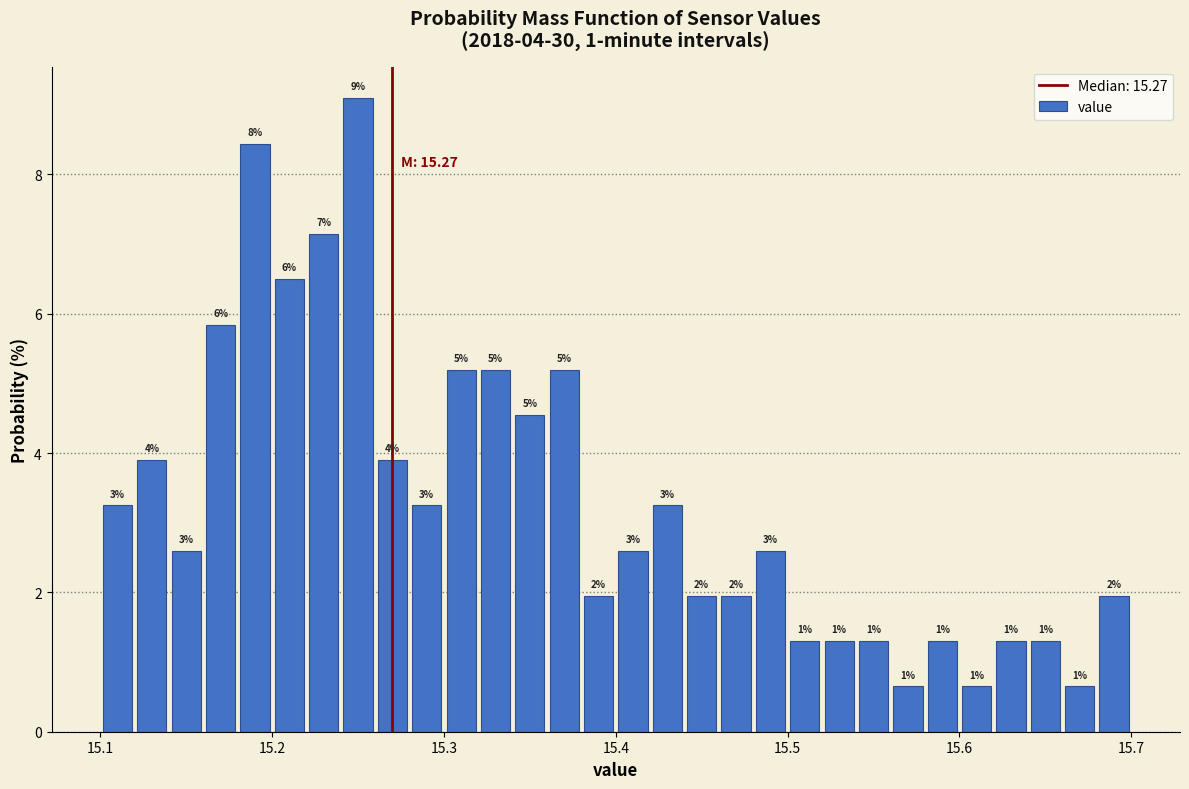

Read against the x-axis, roughly where is the centre of the tallest bar?

15.25